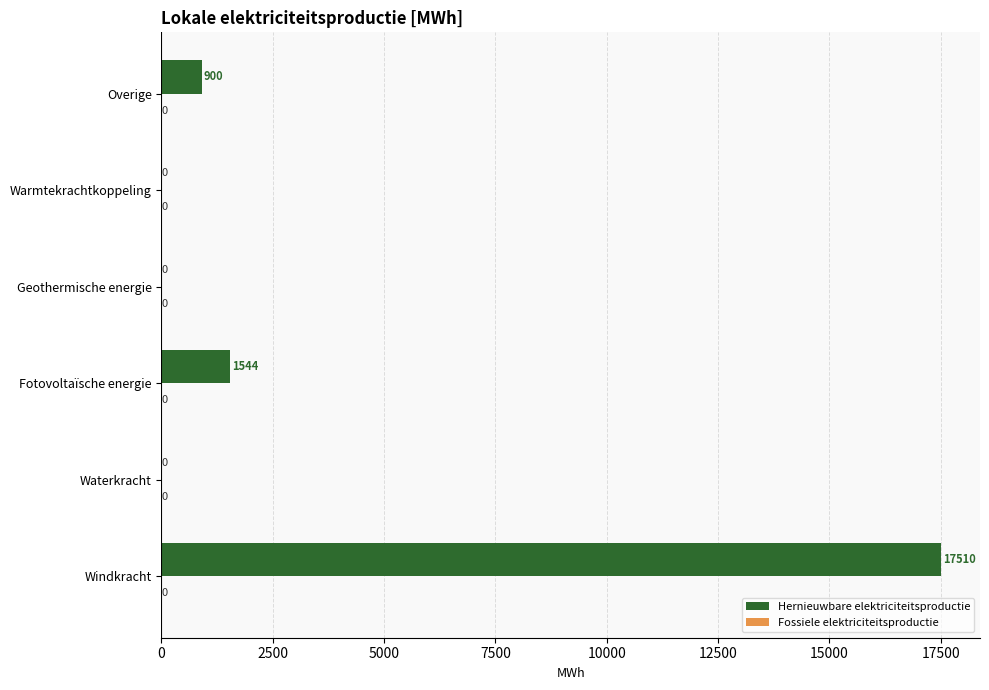

Approximately how many times larger is the value at Overige compared to Fotovoltaïsche energie?

0.6